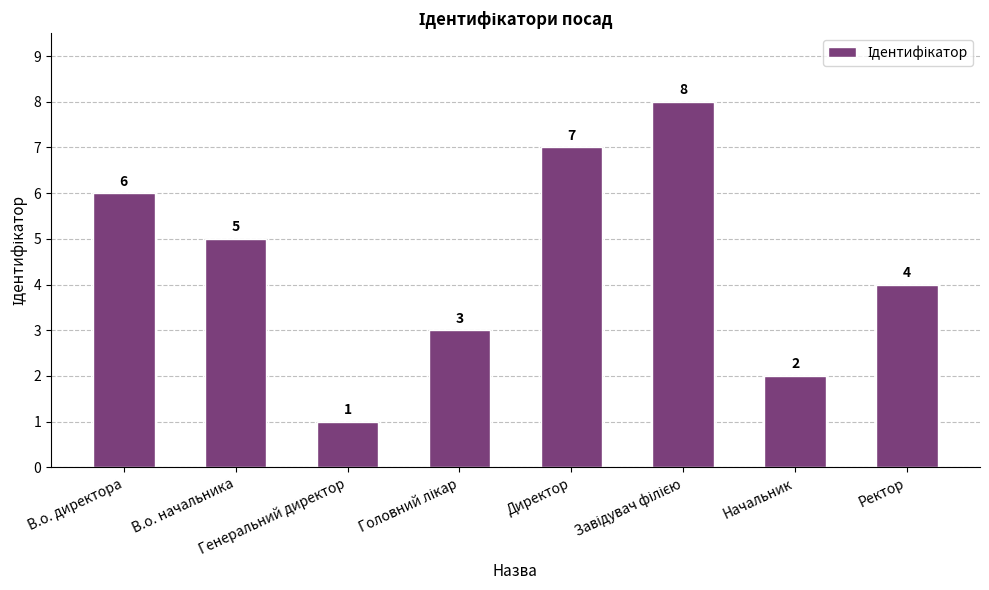

Is it true that the value at В.о. начальника is 1?

False